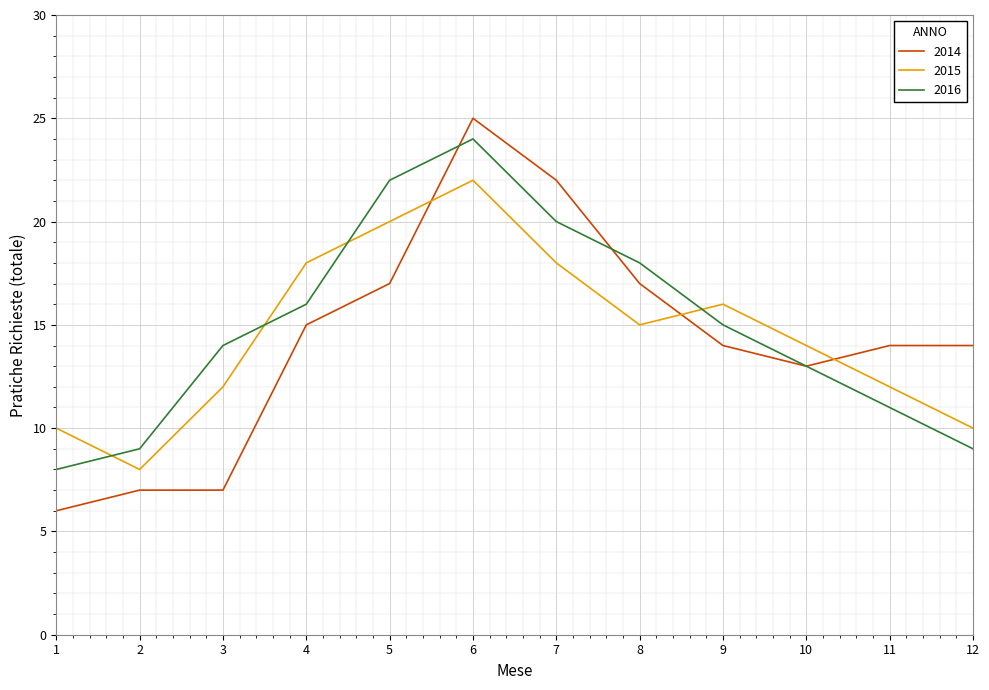

What value does the 2014 series have at 3, to the nearest 5?

5